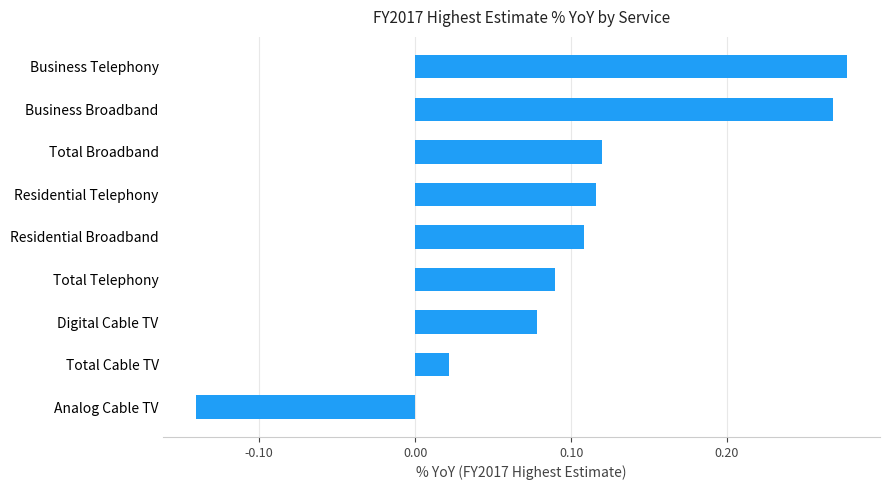

Is it true that the value at Business Broadband is 0.4?

False